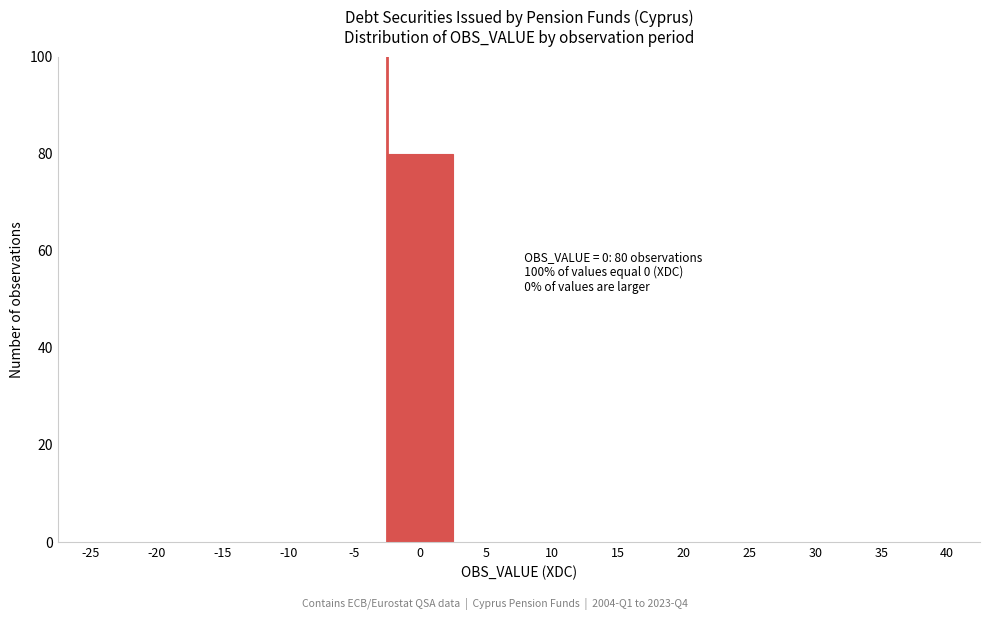

Reading right to left, transcribe all the data shown in this chart.

40=0	35=0	30=0	25=0	20=0	15=0	10=0	5=0	0=80	-5=0	-10=0	-15=0	-20=0	-25=0